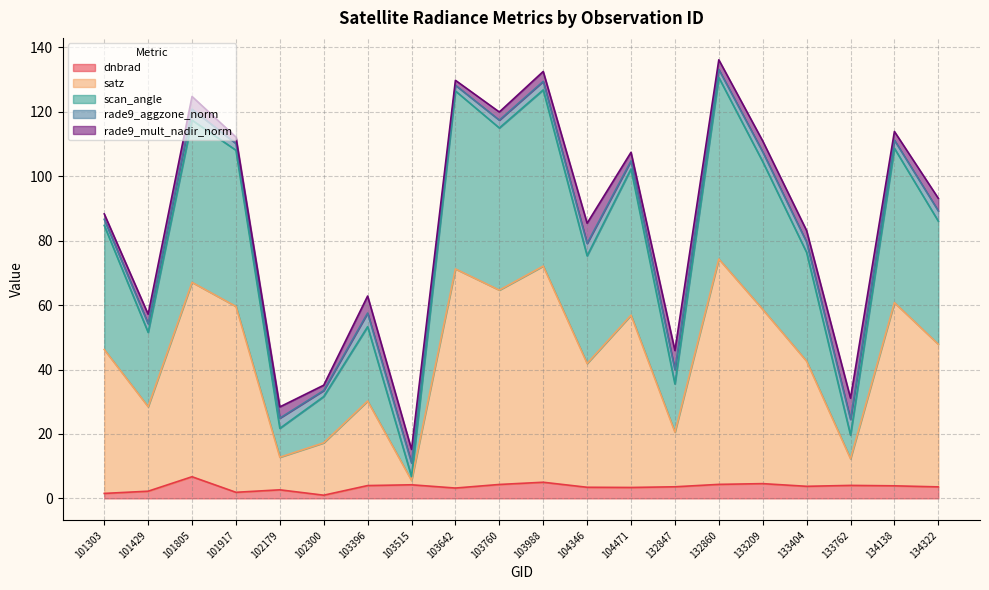

Is it true that dnbrad equals 2.2 at 101429?

True